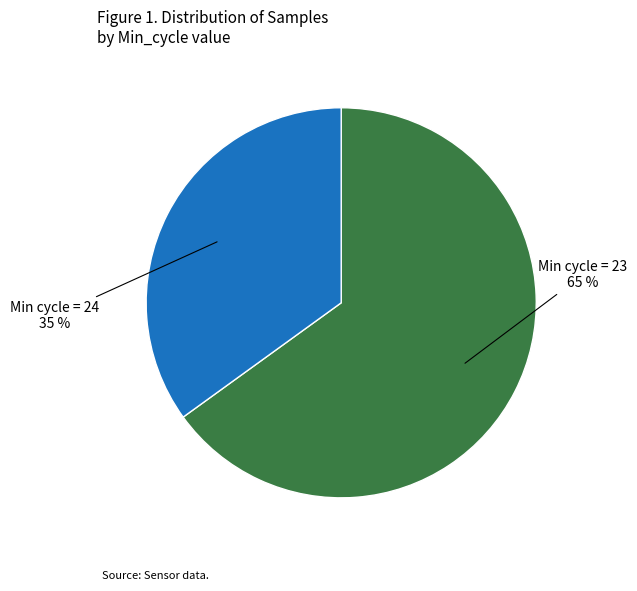

Is there a majority slice in this chart?

Yes